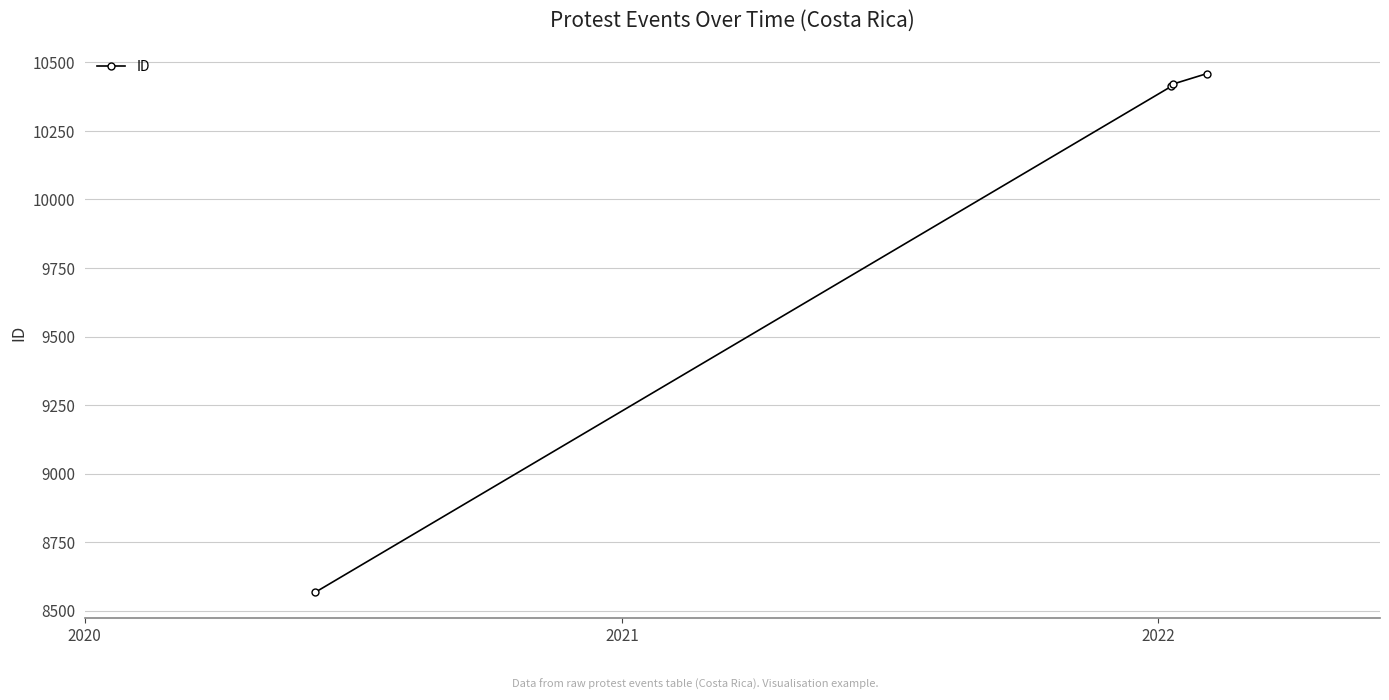

What is the sum of all values?

39860